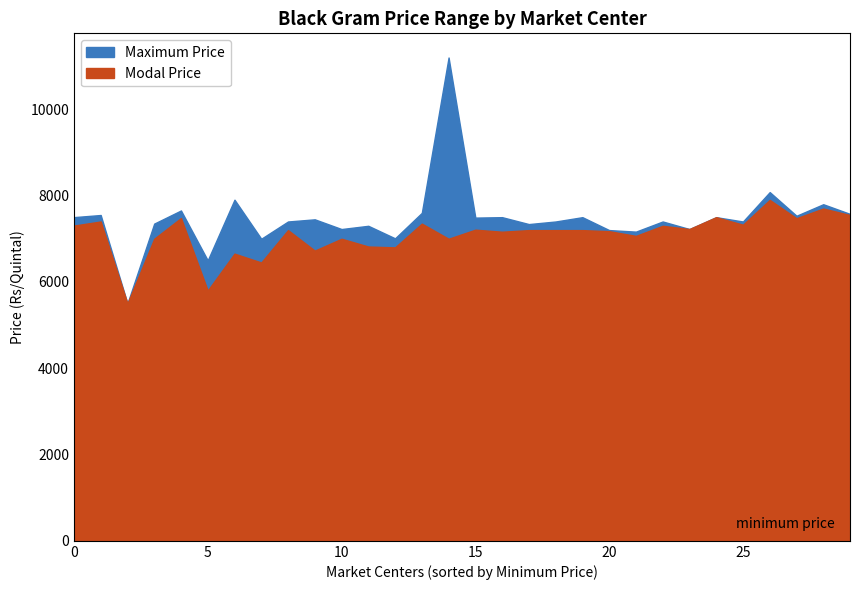

Rank the series at Sangli from highest to lowest value.

Maximum Price, Modal Price